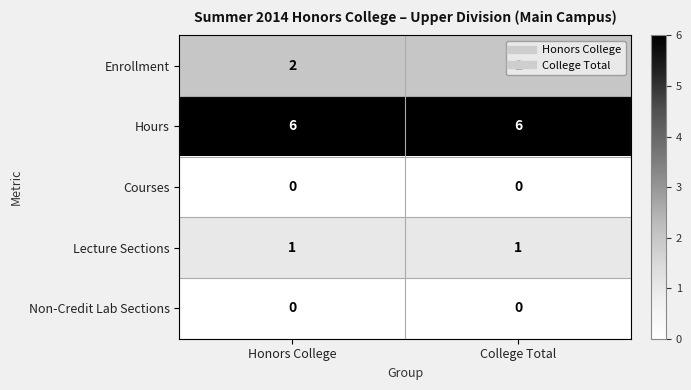

Is the value of Hours at Honors College greater than the value of Non-Credit Lab Sections at Honors College?

Yes